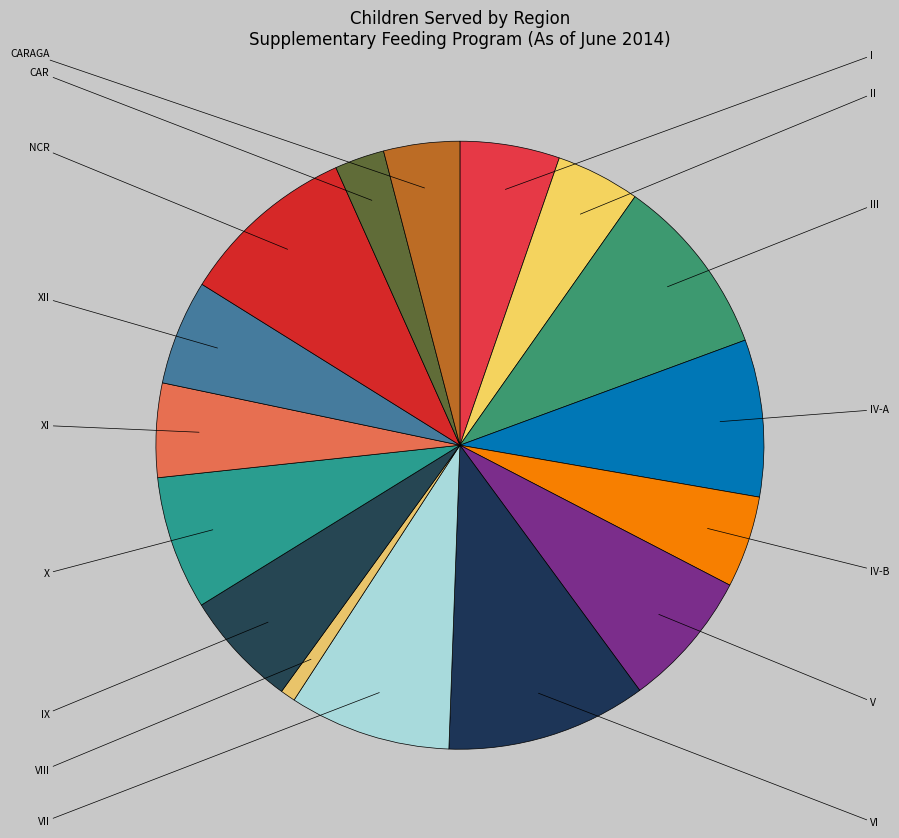

To the nearest percent, what is the average slice percentage?

6%